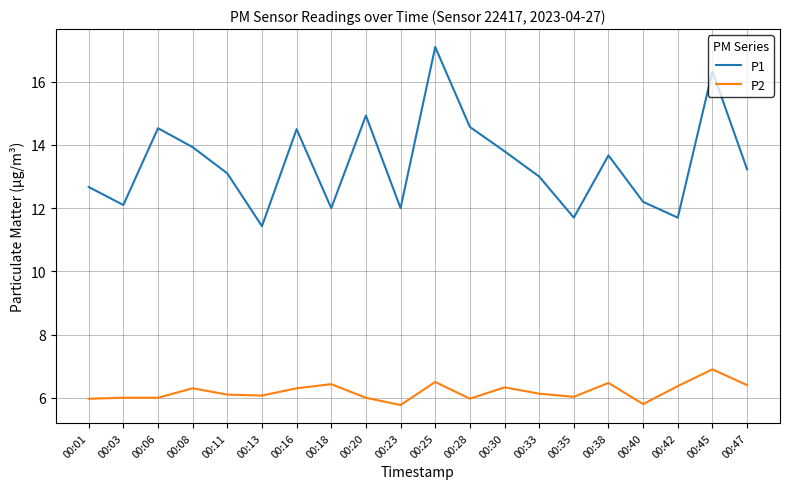

Which series has the largest range (max minus min)?

P1